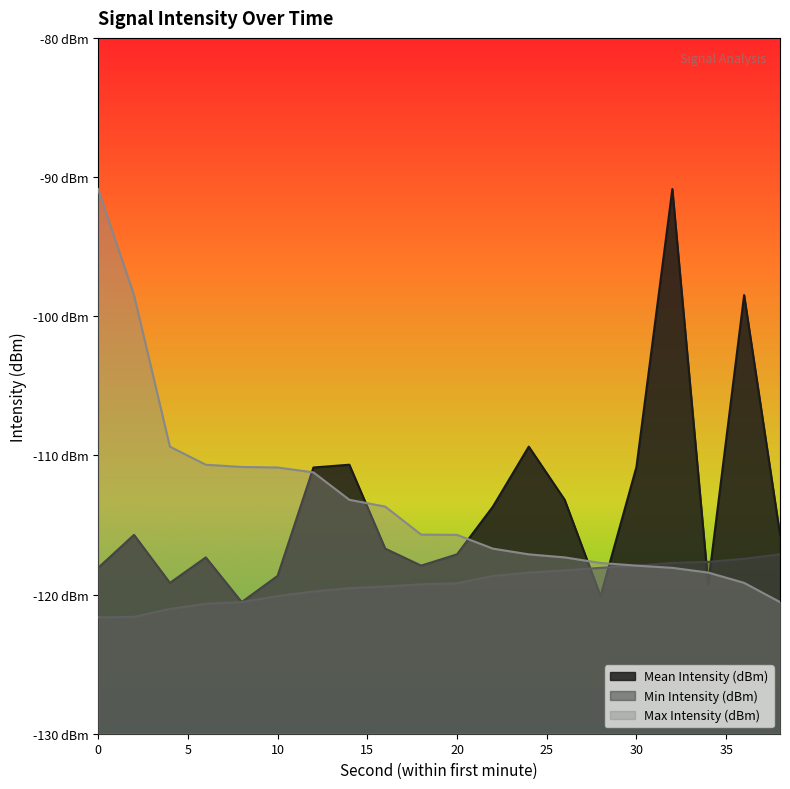

In Mean Intensity (dBm), how many points are higher than both neighbors (excluding endpoints)?

6